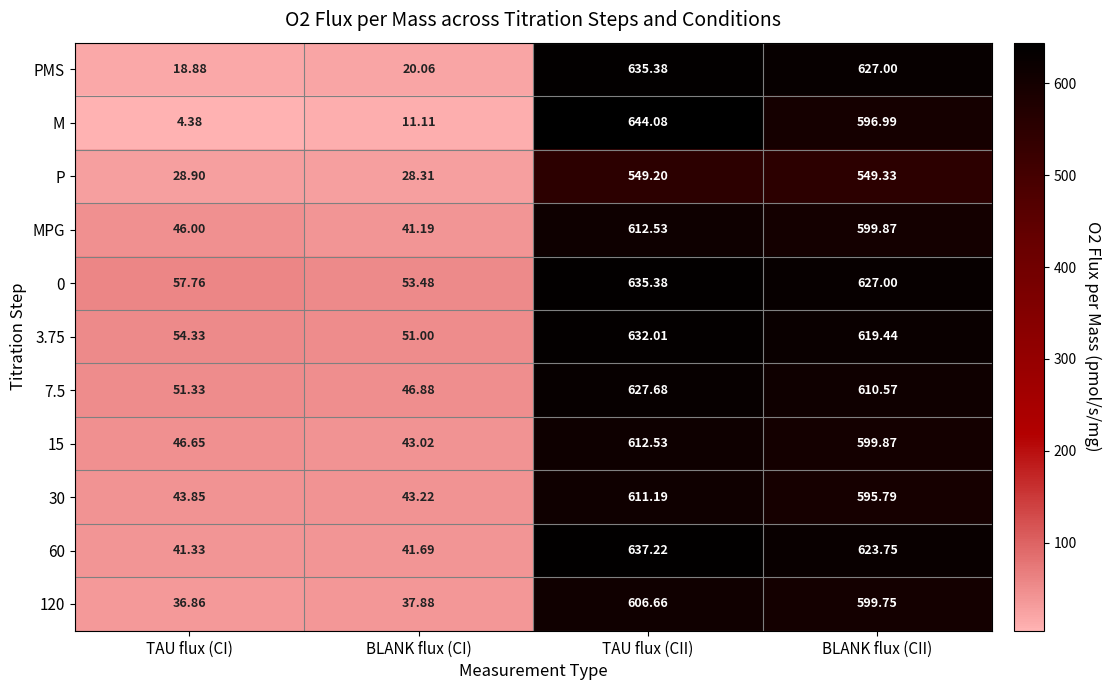

Between TAU flux (CI) and BLANK flux (CI), which series saw the biggest shift?

M